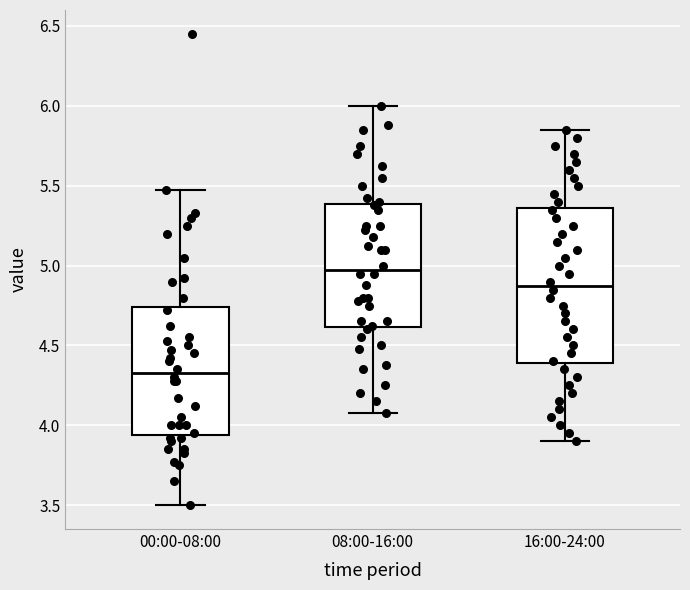

Which box is the tallest, from its lower edge to its upper edge?

16:00-24:00